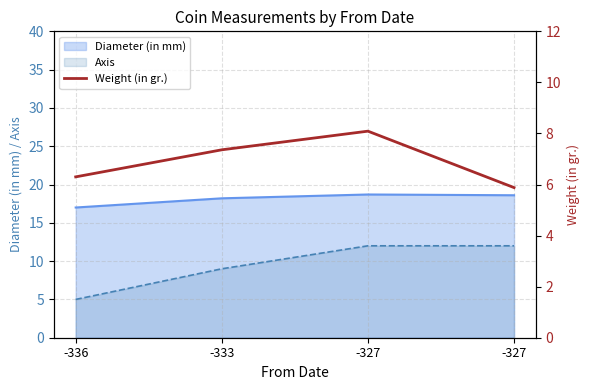

Where is the data nearest to the value 6?

-327